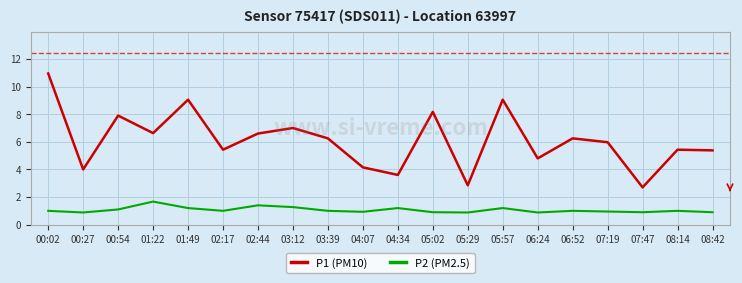

What value does the P1 (PM10) series have at 05:02?

8.2